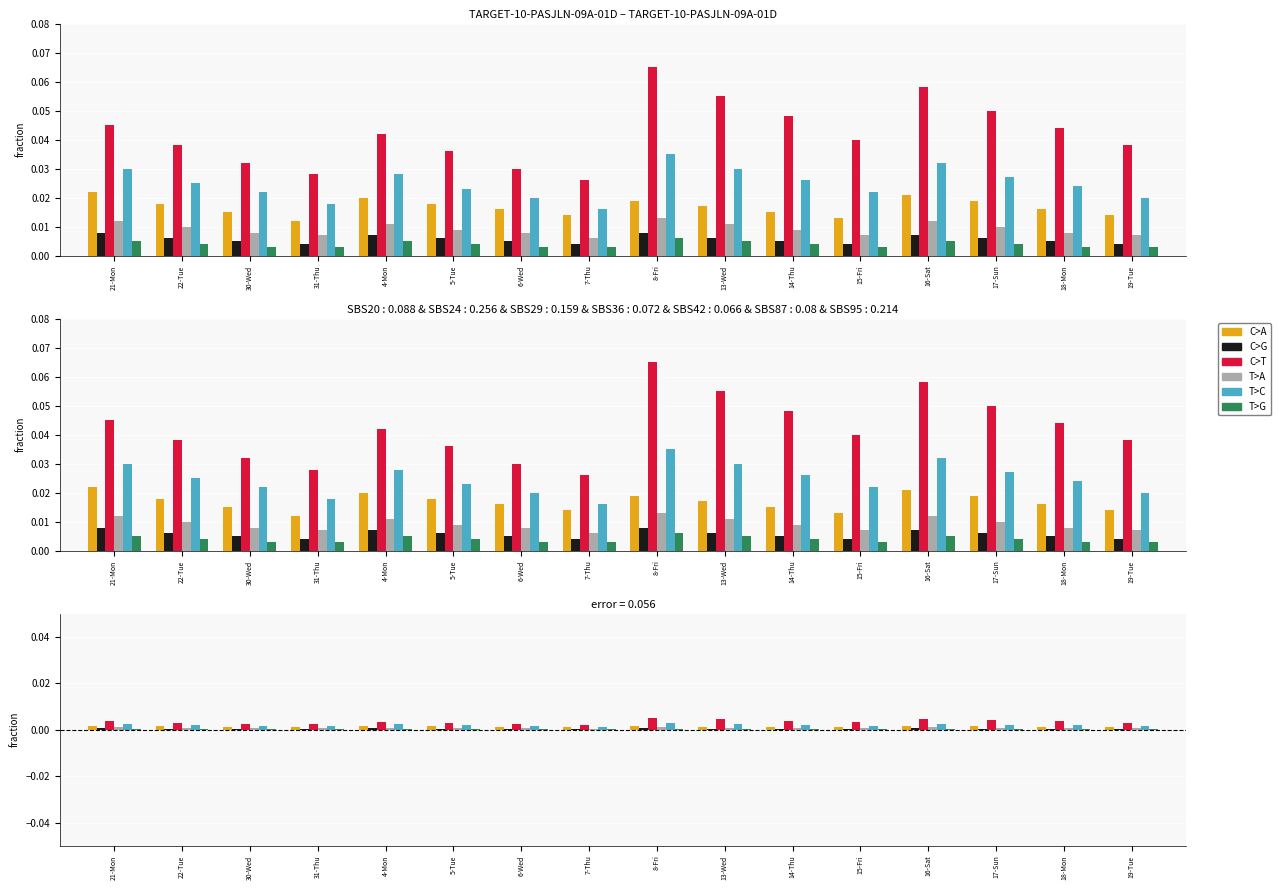

What is the label of the 13th bar from the right?

31-Thu